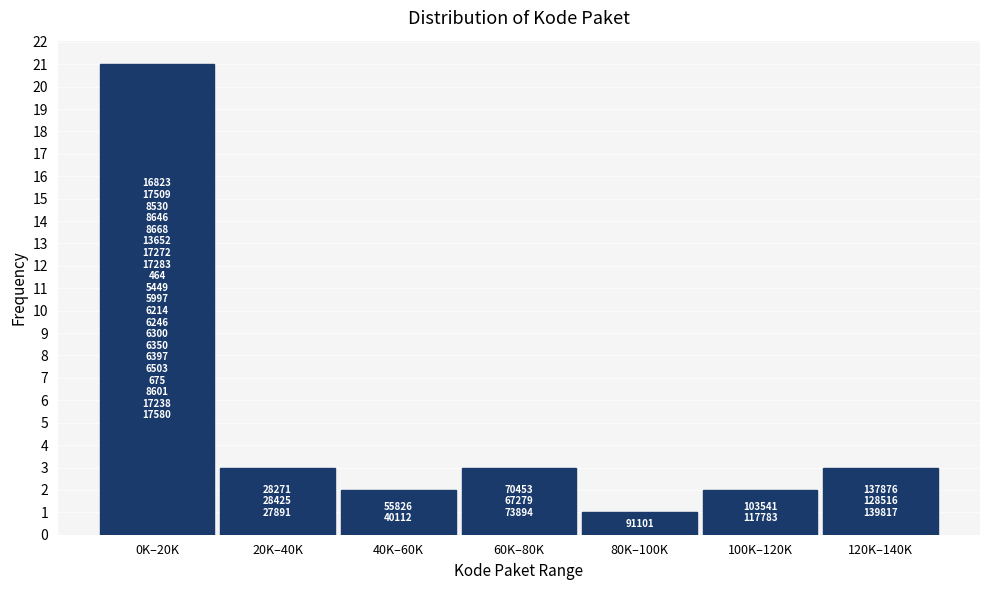

Reading right to left, transcribe all the data shown in this chart.

3	2	1	3	2	3	21